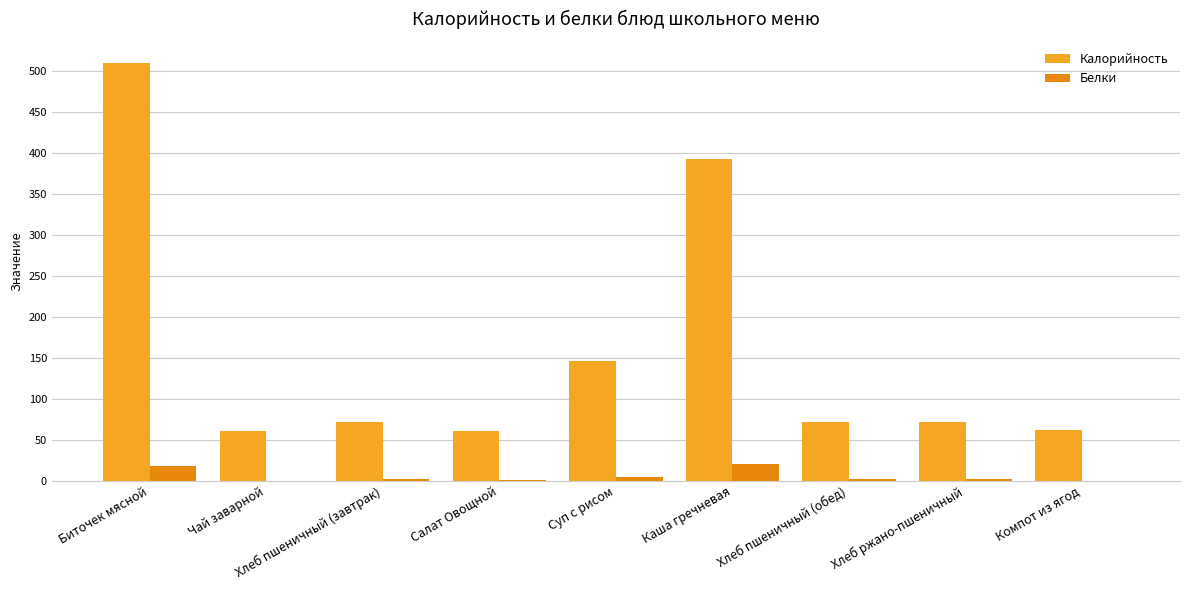

Which series has the widest spread of values?

Калорийность